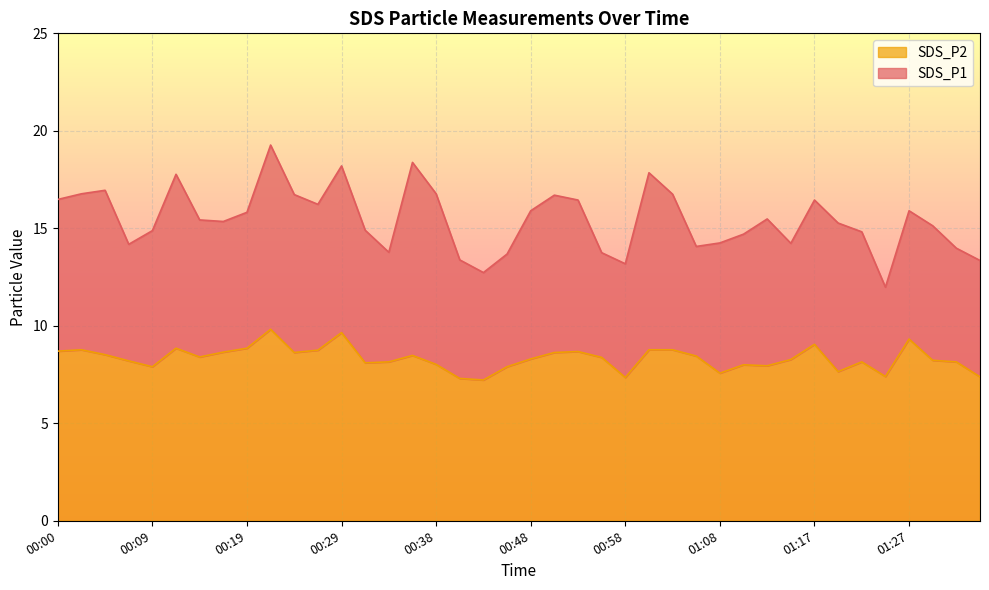

What is the label of the 40th point from the left?

01:34